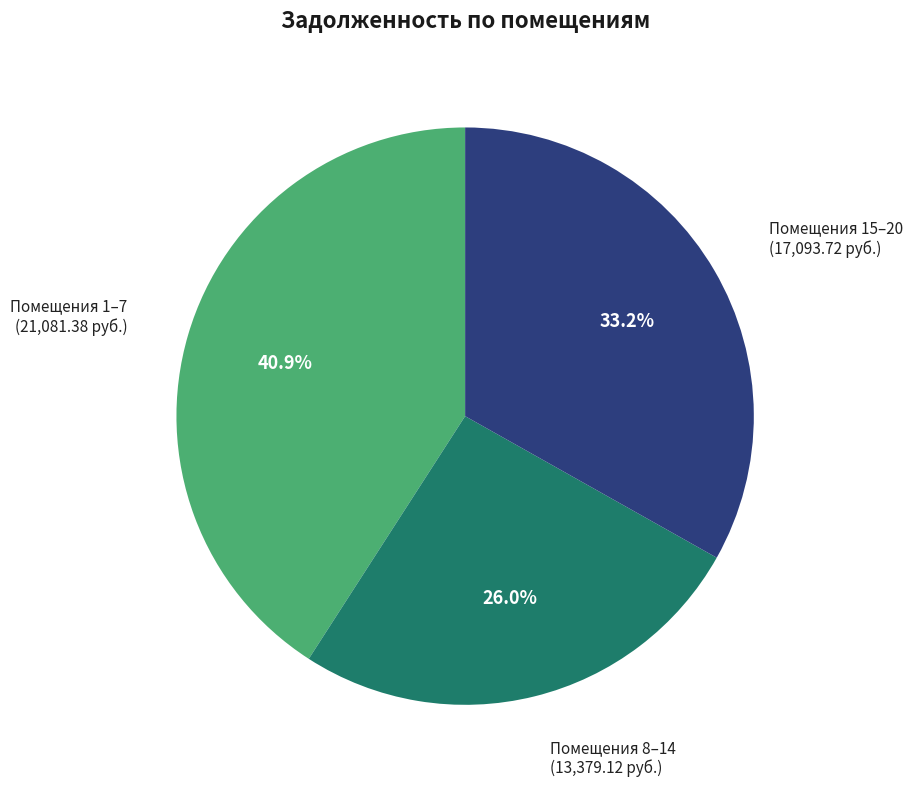

What is the total percentage of Помещения 1–7 and Помещения 8–14?

66.8%